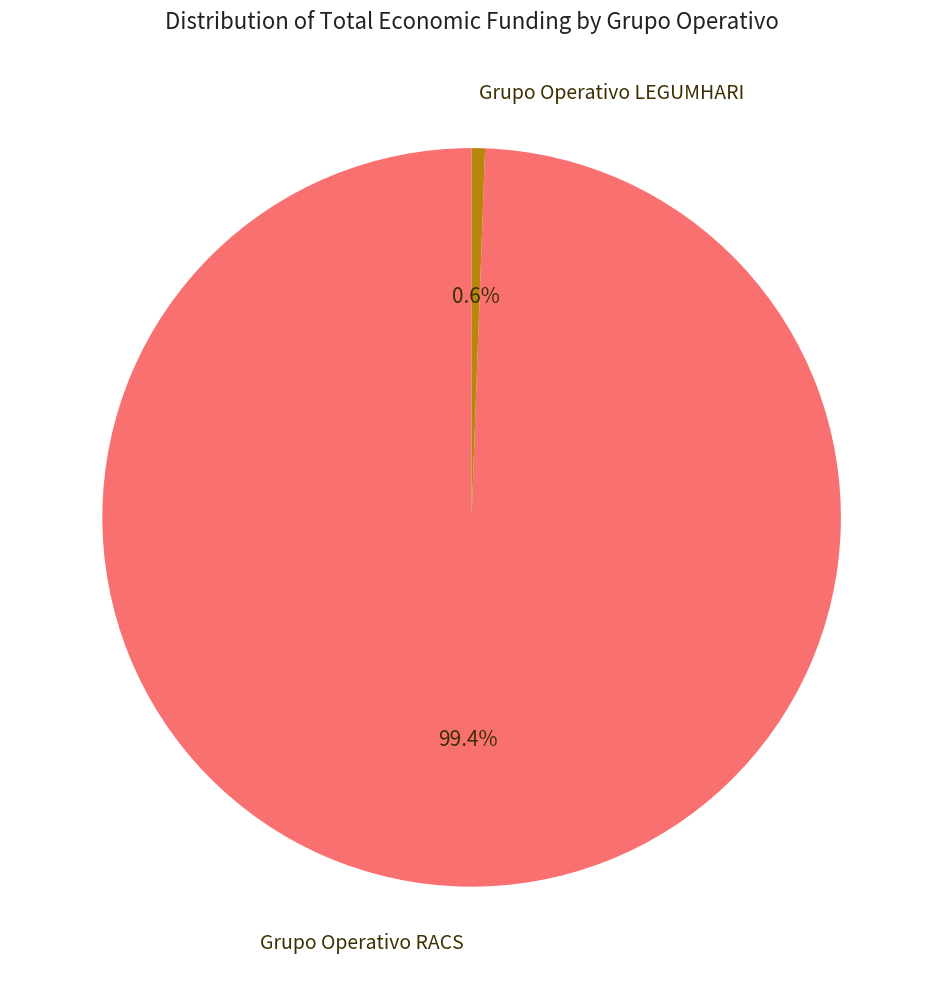

Rank the categories by value from lowest to highest.

Grupo Operativo LEGUMHARI, Grupo Operativo RACS